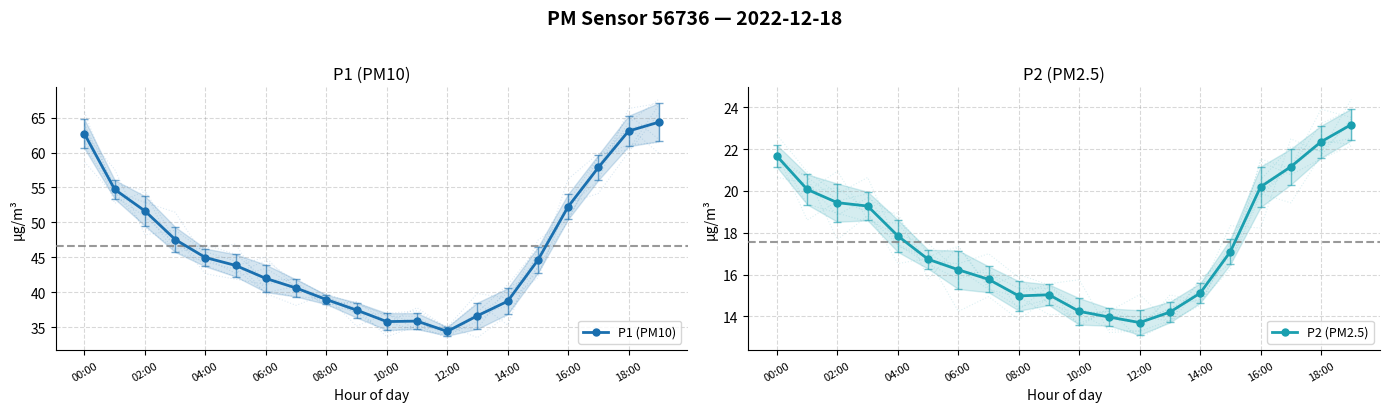

True or false: P1 (PM10) and P2 (PM2.5) intersect in this chart.

False